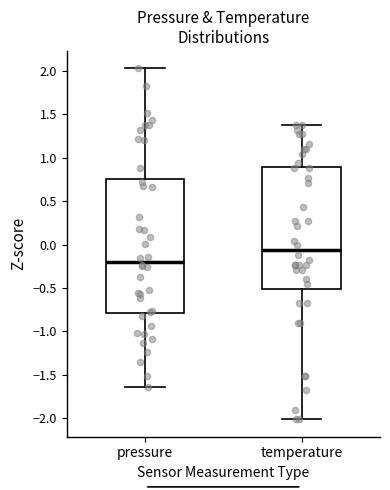

Reading left to right, read every box against the y-axis: the position of its median line, the range the box covers, and the ends of its whiskers. The values are not printed on the chart, so give them approximately, as read against the axis.

pressure: median -0.20, box -0.80 to 0.75, whiskers -1.65 to 2.05
temperature: median -0.05, box -0.50 to 0.90, whiskers -2.00 to 1.40